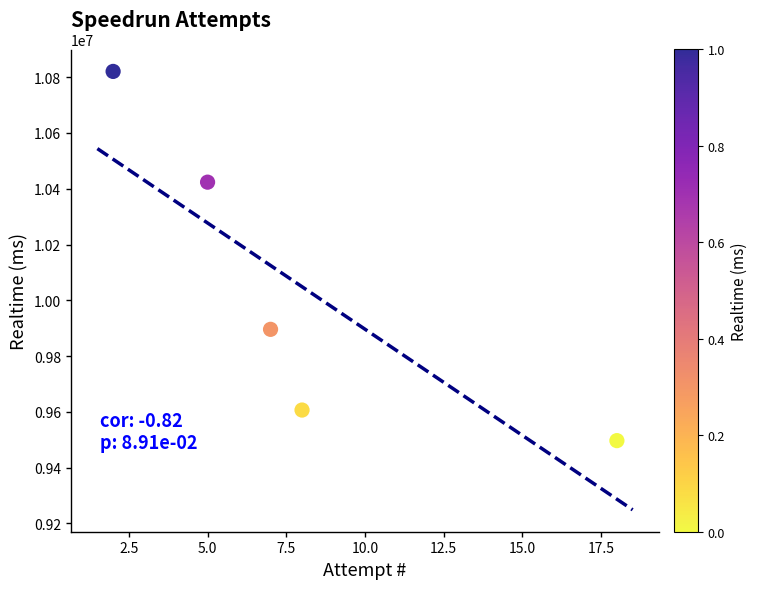

What is the range of X values (max minus min)?

16